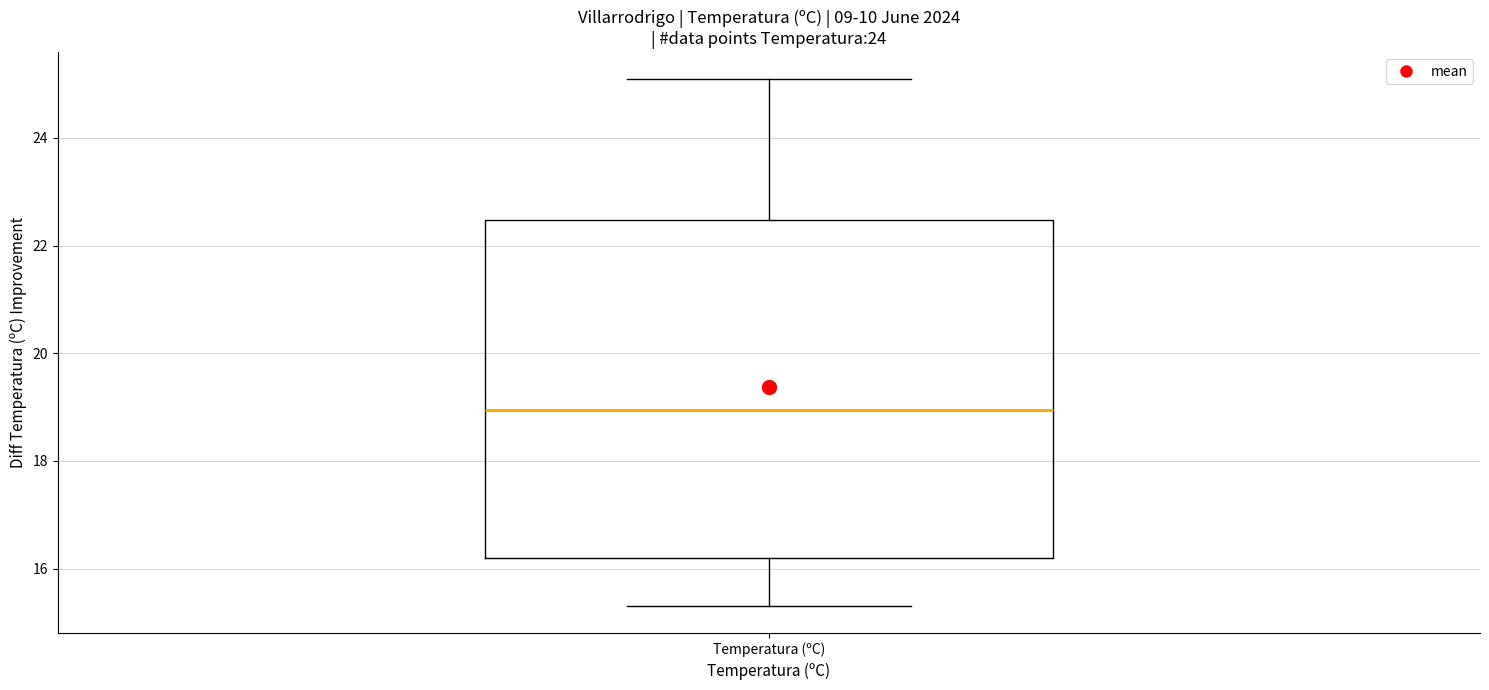

Where is the upper edge of the box for Temperatura (ºC) on the y-axis? The values are not printed on the chart, so give them approximately, as read against the axis.

22.4